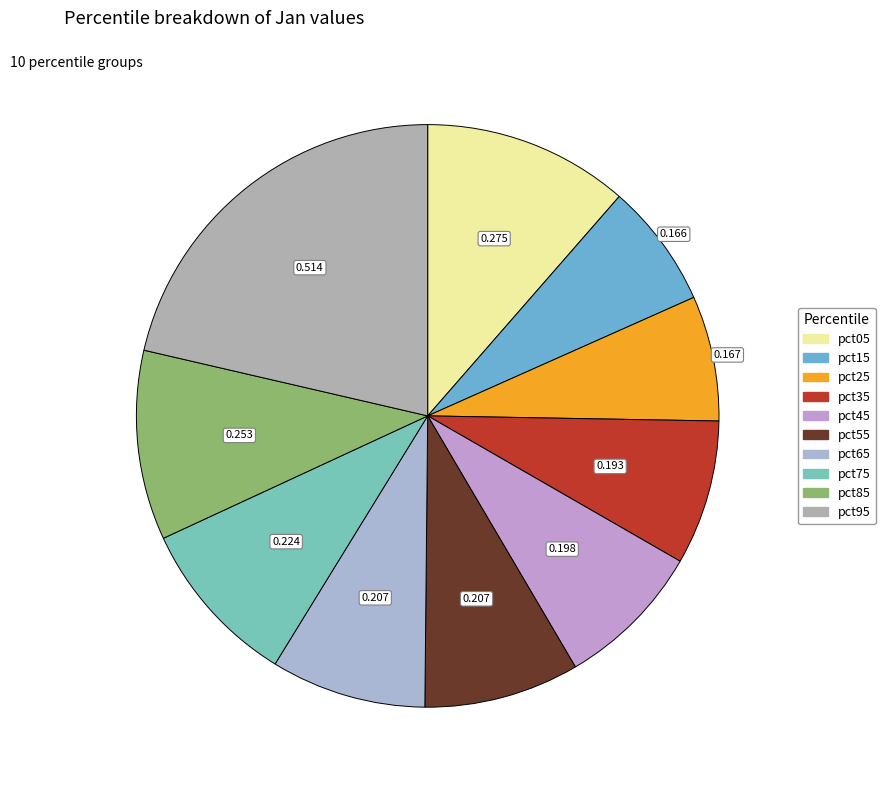

Is there any slice that represents more than half of the pie?

No